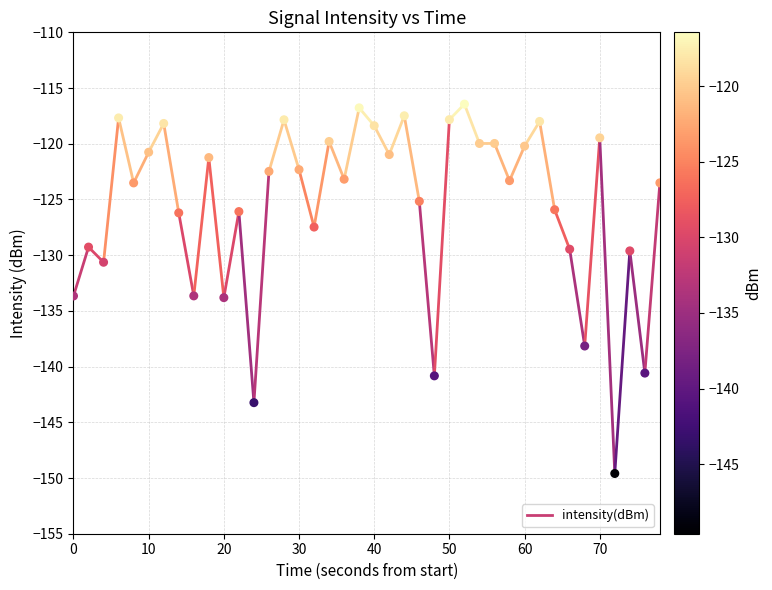

What is the range of X values (max minus min)?

78.0